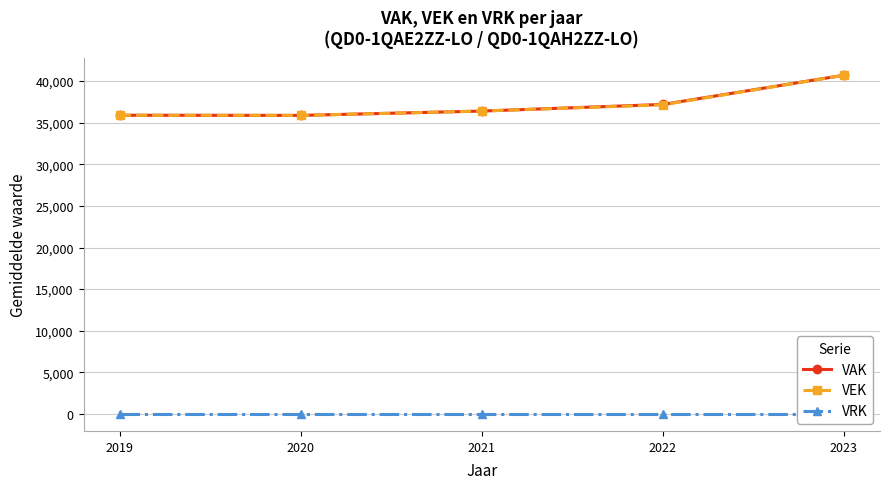

How many interior local valleys does the VAK series have?

1